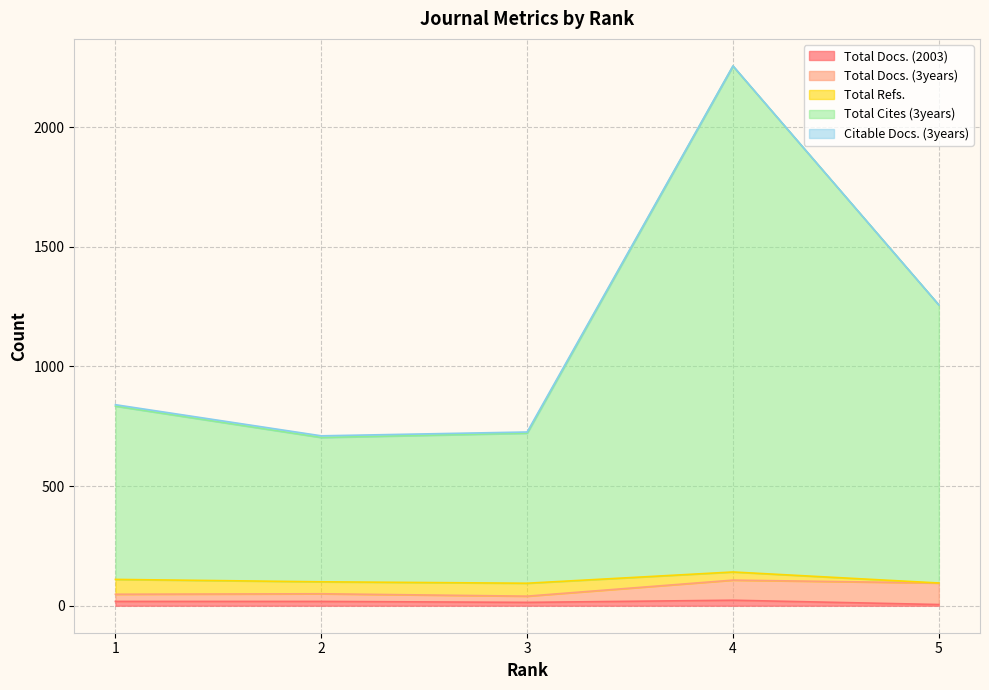

Reading right to left, what are all the values shown in this chart?

Total Docs. (2003): 5	23	14	18	18
Total Docs. (3years): 90	84	26	32	30
Total Refs.: 0	34	54	50	62
Total Cites (3years): 1162	2114	627	603	724
Citable Docs. (3years): 0	1	5	7	6